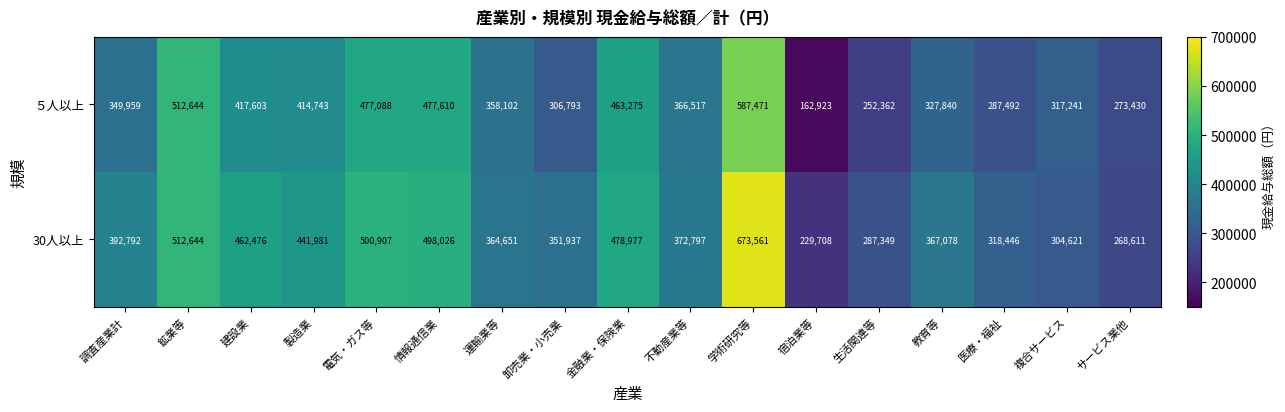

Which series changed the most between 鉱業等 and 電気・ガス等?

５人以上